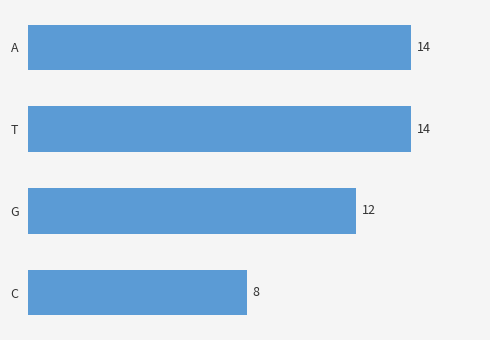

How many bars are there in total?

4